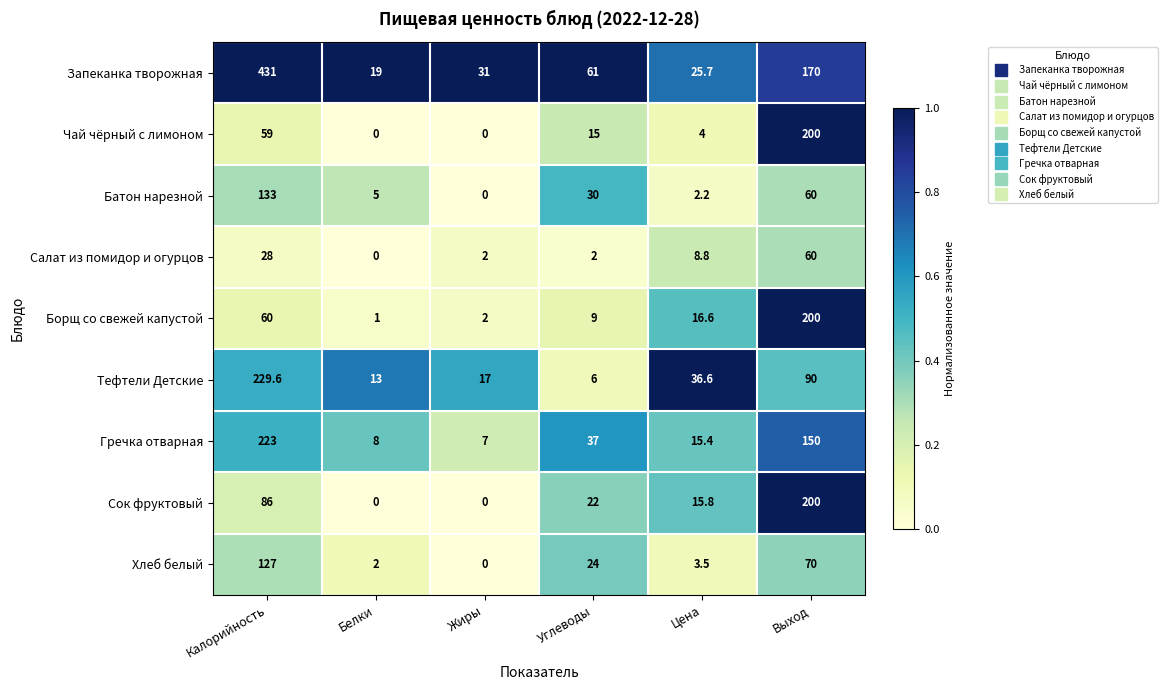

Which series has the widest spread of values?

Запеканка творожная